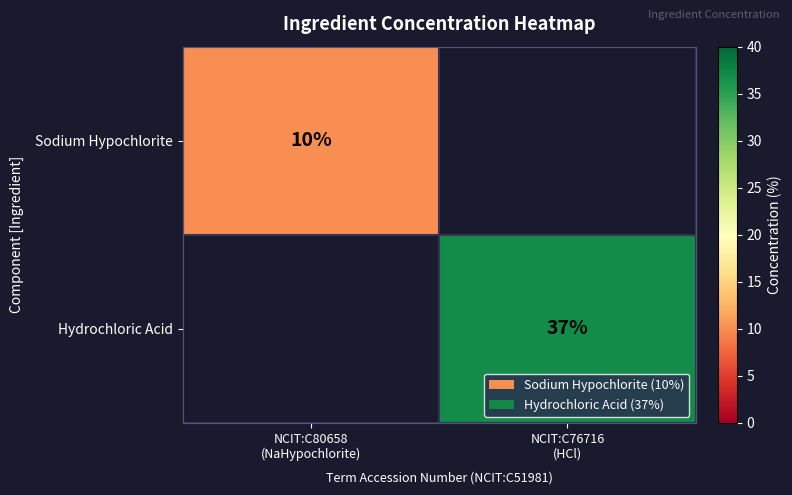

Is it true that Sodium Hypochlorite equals 14.8 at NCIT:C80658 (NaHypochlorite)?

False